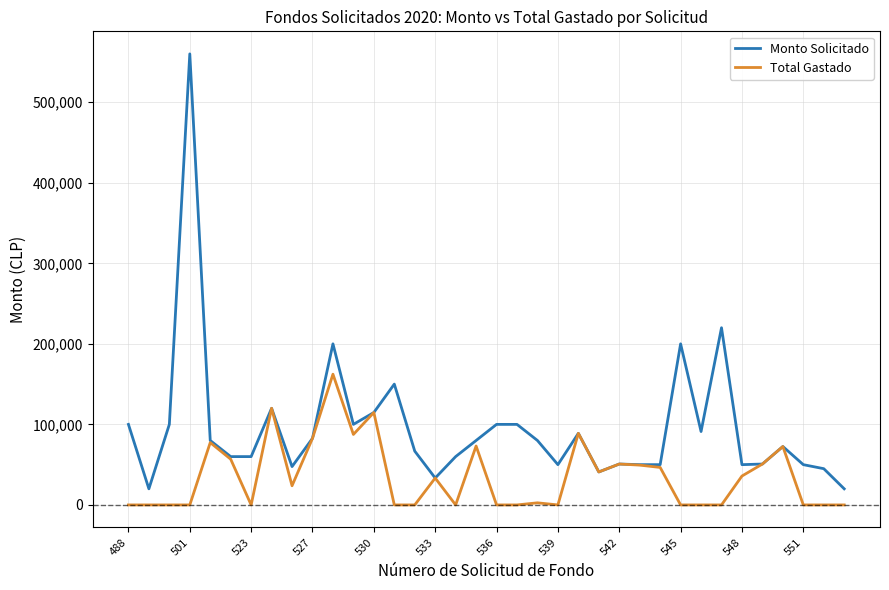

How many series are shown in this chart?

2